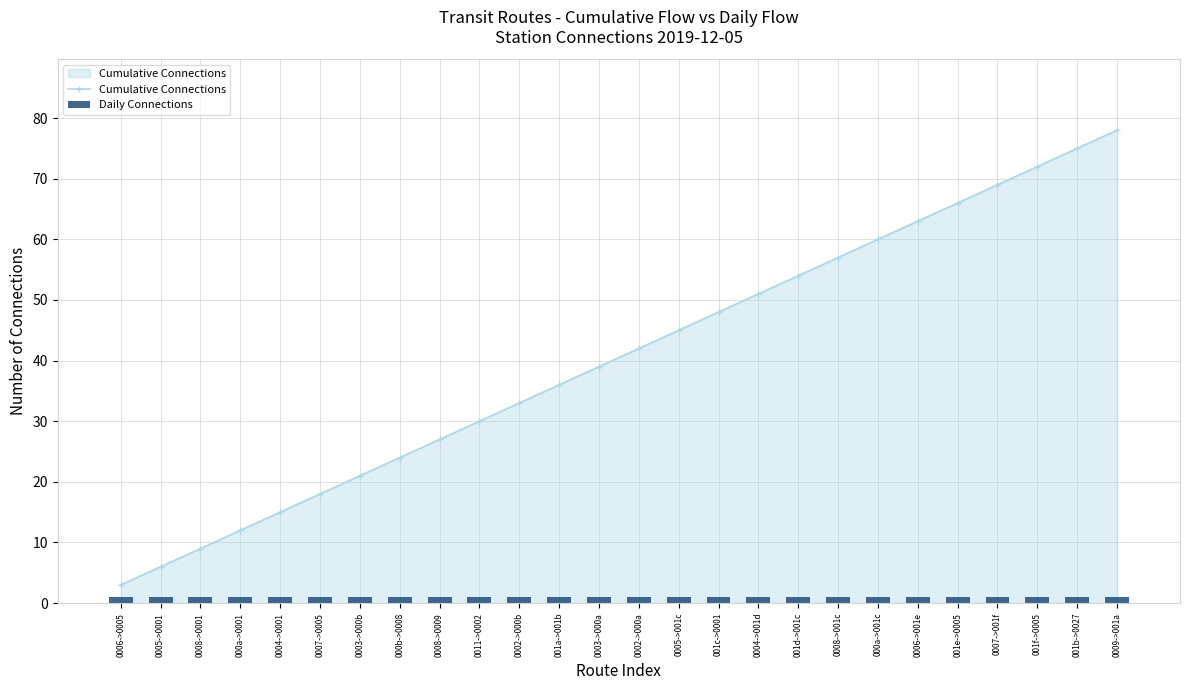

What is the maximum value for Daily Connections?

1